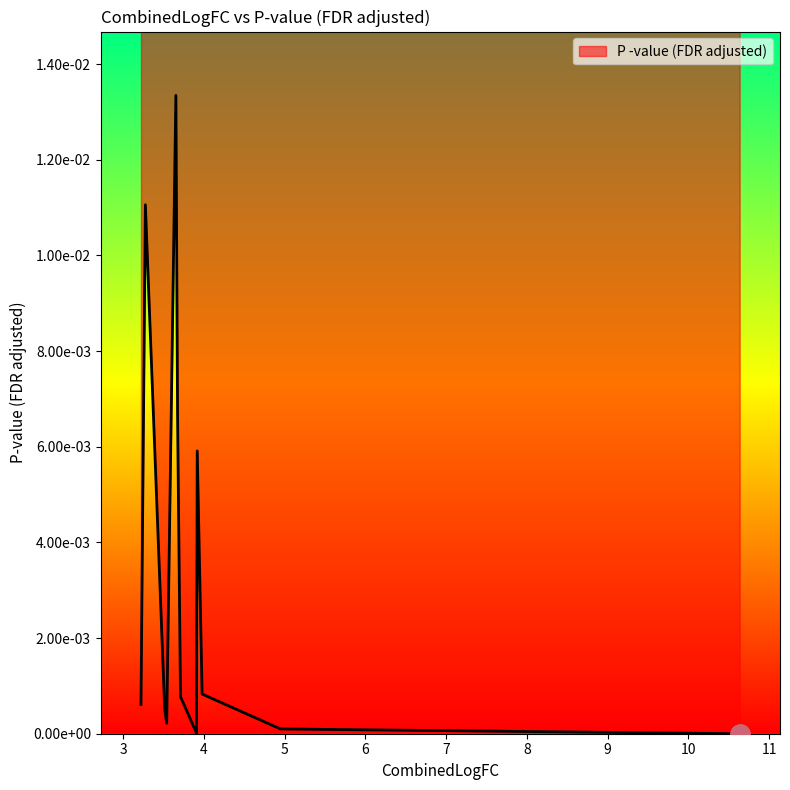

Does the chart have visible grid lines?

No